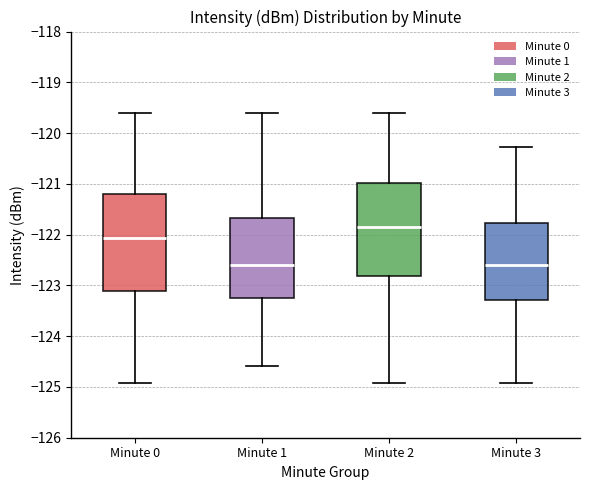

Reading left to right, read every box against the y-axis: the position of its median line, the range the box covers, and the ends of its whiskers. The values are not printed on the chart, so give them approximately, as read against the axis.

Minute 0: median -122.1, box -123.1 to -121.2, whiskers -124.9 to -119.6
Minute 1: median -122.6, box -123.2 to -121.7, whiskers -124.6 to -119.6
Minute 2: median -121.9, box -122.8 to -121.0, whiskers -124.9 to -119.6
Minute 3: median -122.6, box -123.3 to -121.8, whiskers -124.9 to -120.3